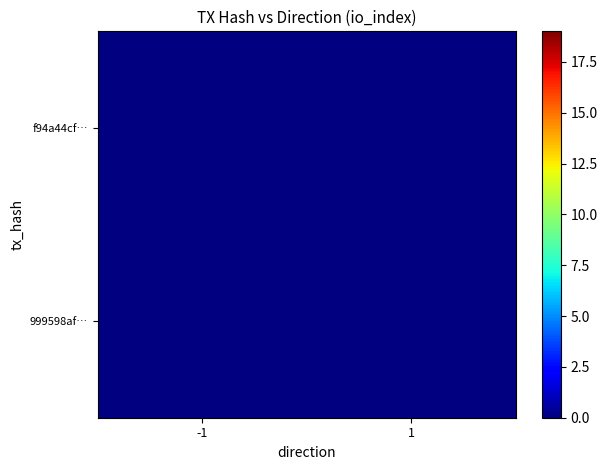

How many series are shown in this chart?

2